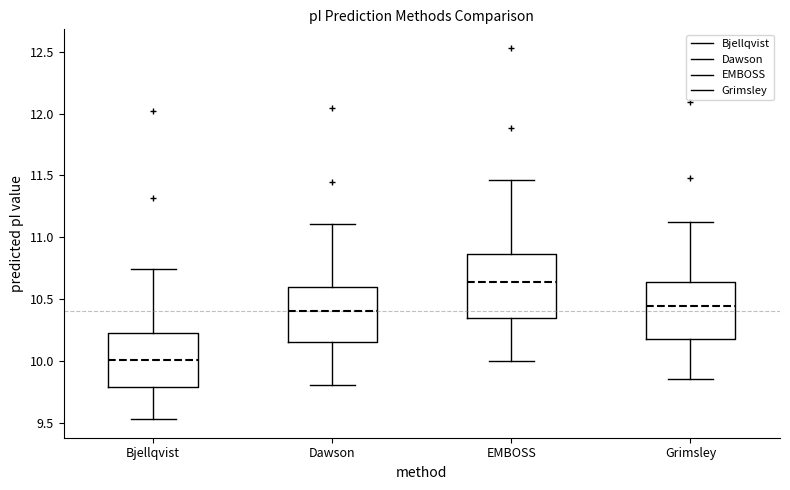

Reading left to right, transcribe this box plot: for each box, give where its median line is, the range the box spans, and where its two whiskers end, as read against the y-axis. The values are not printed on the chart, so give them approximately, as read against the axis.

Bjellqvist: median 10.00, box 9.80 to 10.25, whiskers 9.55 to 10.75
Dawson: median 10.40, box 10.15 to 10.60, whiskers 9.80 to 11.10
EMBOSS: median 10.65, box 10.35 to 10.85, whiskers 10.00 to 11.45
Grimsley: median 10.45, box 10.20 to 10.65, whiskers 9.85 to 11.15